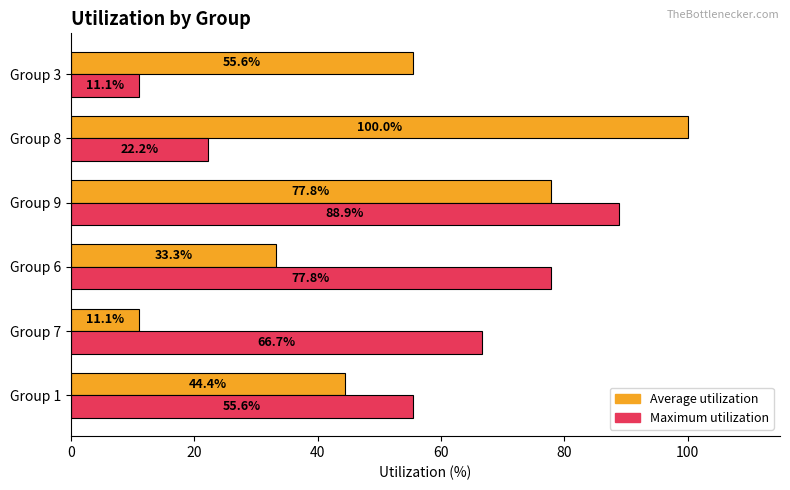

Is it true that Maximum utilization equals 32.6 at Group 8?

False